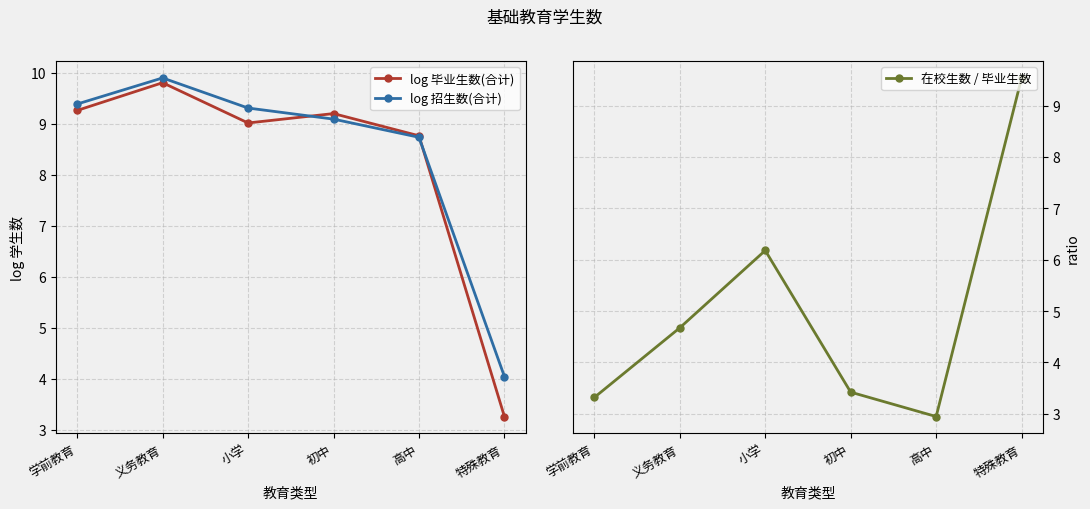

Reading left to right, list all the values displayed in this chart.

log 毕业生数(合计): 学前教育=9.3	义务教育=9.8	小学=9.0	初中=9.2	高中=8.8	特殊教育=3.3
log 招生数(合计): 学前教育=9.4	义务教育=9.9	小学=9.3	初中=9.1	高中=8.7	特殊教育=4.0
在校生数 / 毕业生数: 学前教育=3.3	义务教育=4.7	小学=6.2	初中=3.4	高中=2.9	特殊教育=9.5